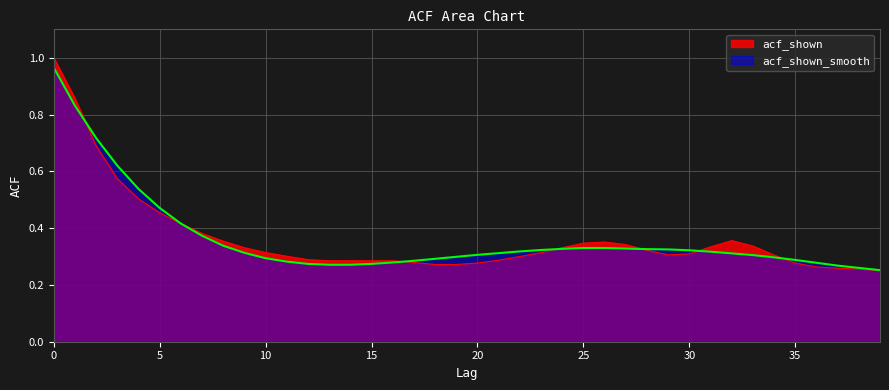

Reading left to right, what are all the values shown in this chart?

acf_shown: 1.0	0.9	0.7	0.6	0.5	0.5	0.4	0.4	0.4	0.3	0.3	0.3	0.3	0.3	0.3	0.3	0.3	0.3	0.3	0.3	0.3	0.3	0.3	0.3	0.3	0.3	0.4	0.3	0.3	0.3	0.3	0.3	0.4	0.3	0.3	0.3	0.3	0.3	0.3	0.3
acf_shown_smooth: 1.0	0.8	0.7	0.6	0.5	0.5	0.4	0.4	0.3	0.3	0.3	0.3	0.3	0.3	0.3	0.3	0.3	0.3	0.3	0.3	0.3	0.3	0.3	0.3	0.3	0.3	0.3	0.3	0.3	0.3	0.3	0.3	0.3	0.3	0.3	0.3	0.3	0.3	0.3	0.3